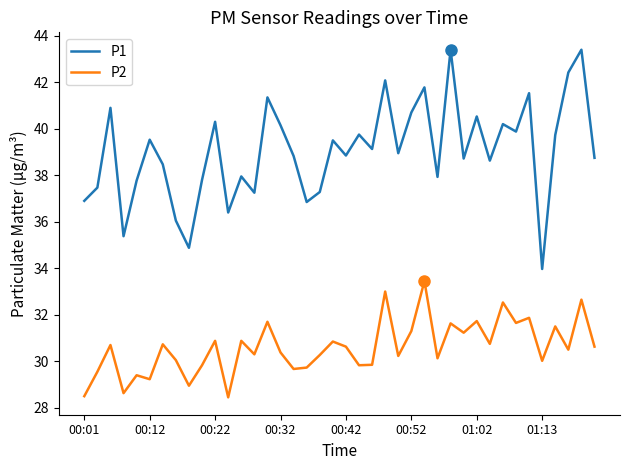

What is the maximum value for P2?

33.5